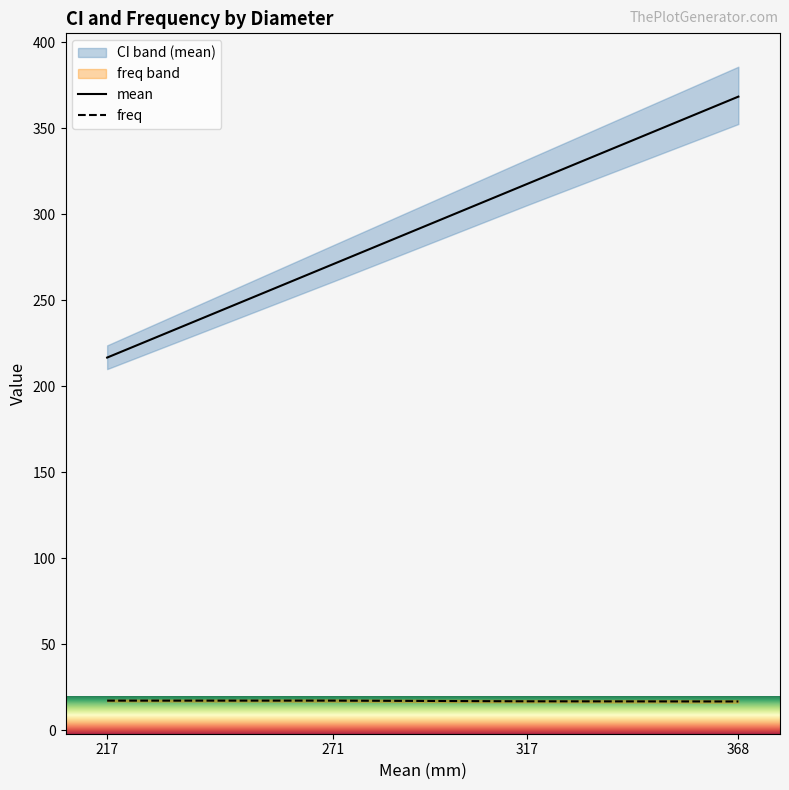

The freq.lower series shows 23.8 at 5cm. True or false?

False